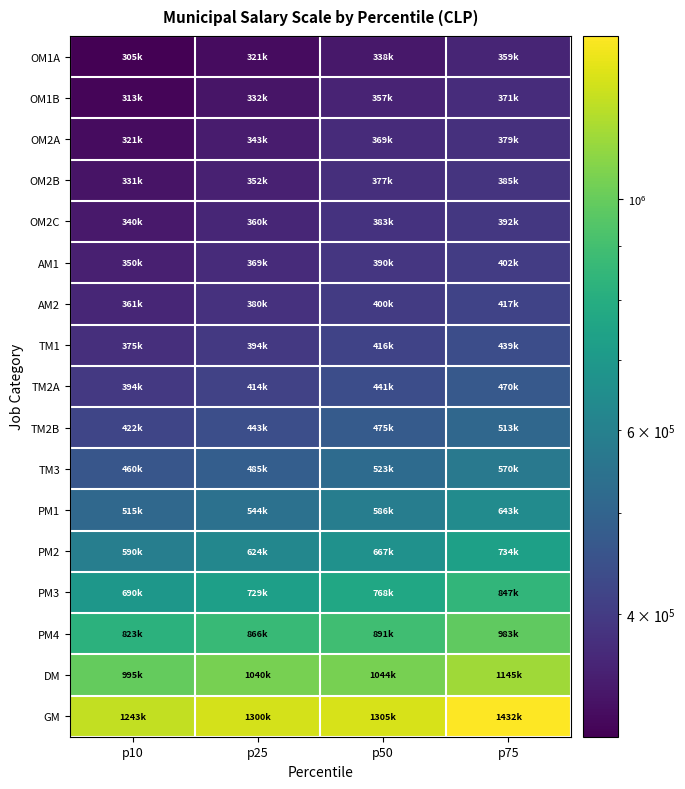

How many categories are shown in the chart?

4